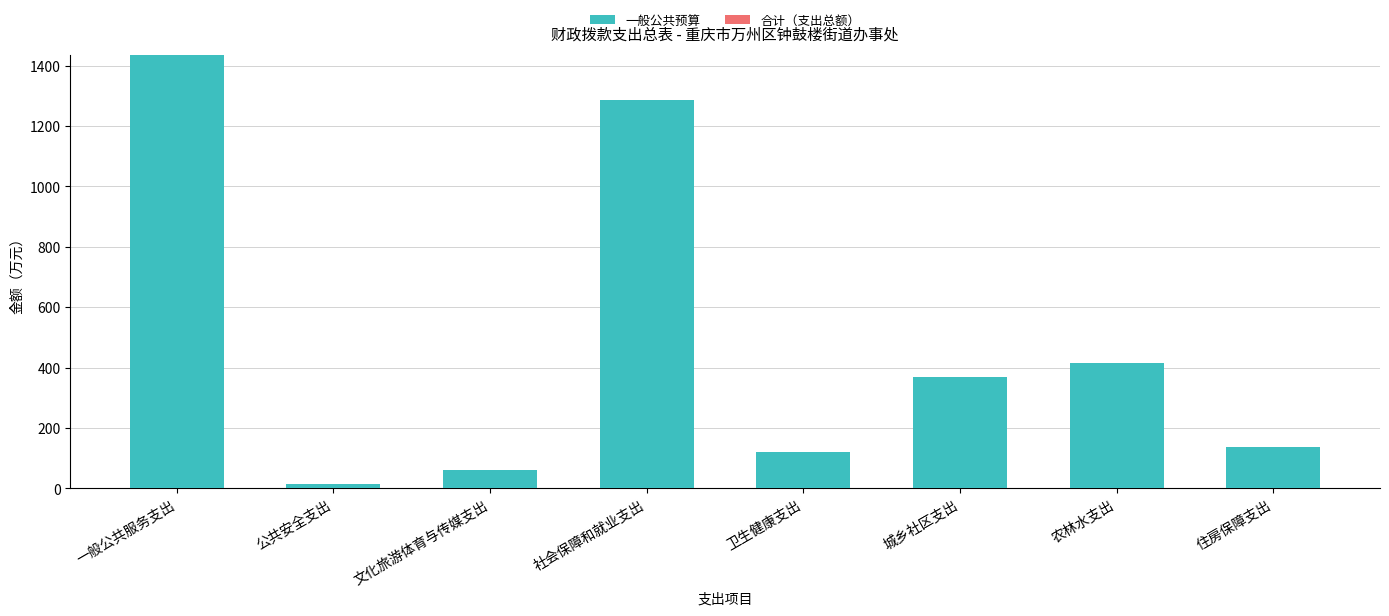

What is the label of the 4th bar from the left?

社会保障和就业支出